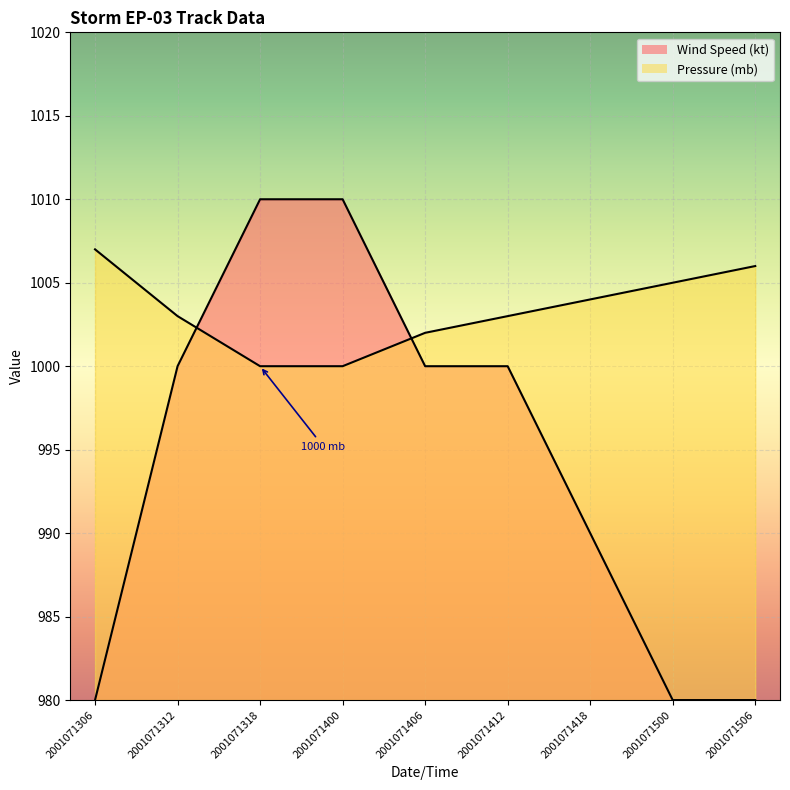

At how many categories does at least one series exceed 997?

9